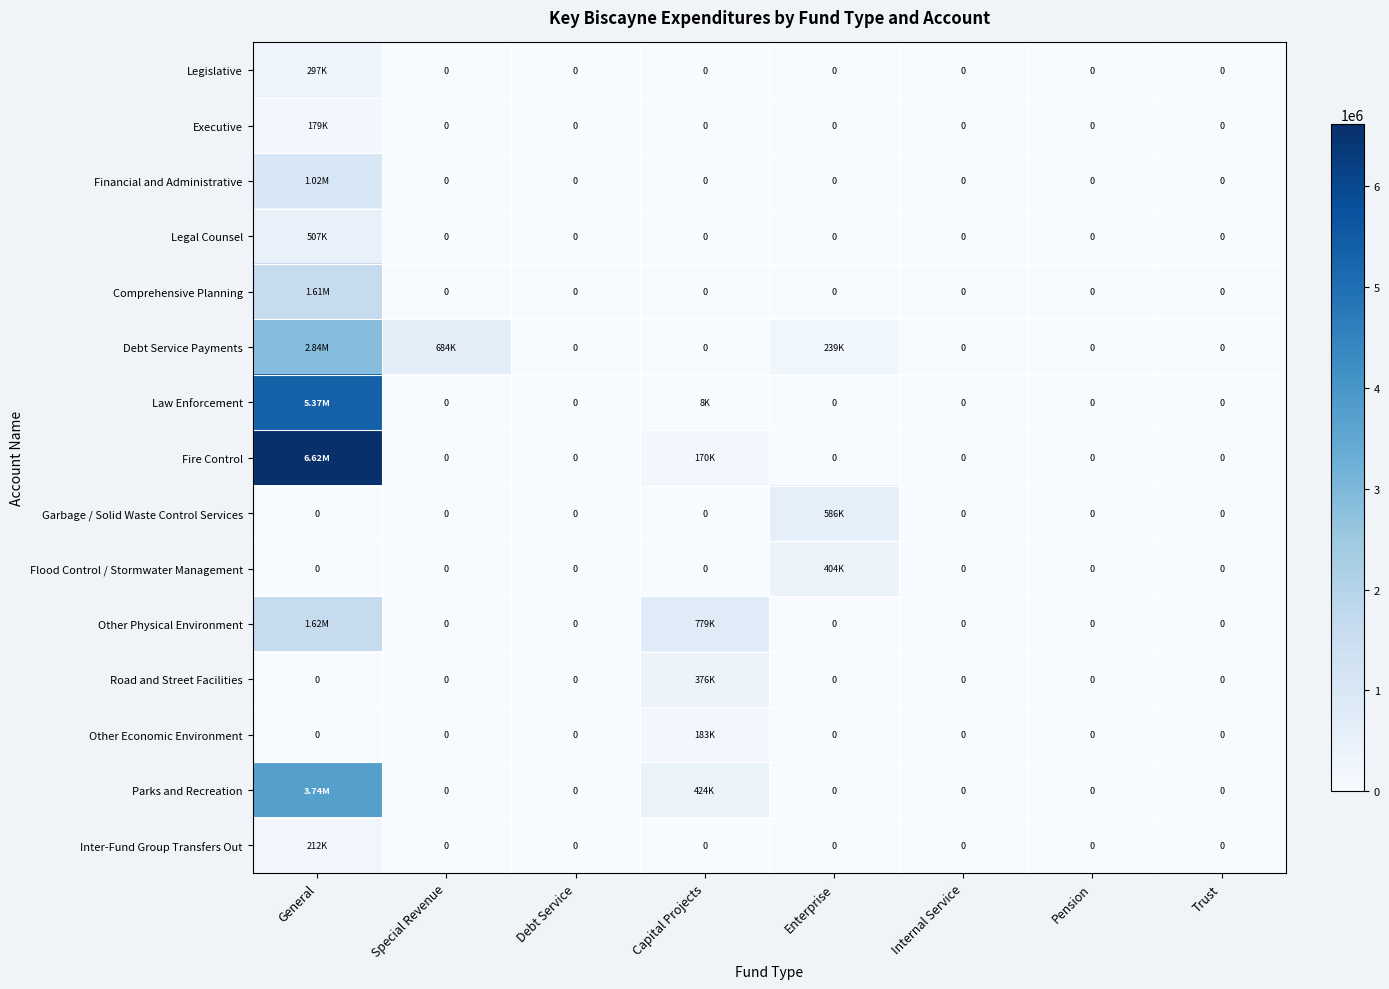

Which series has the largest range (max minus min)?

Fire Control